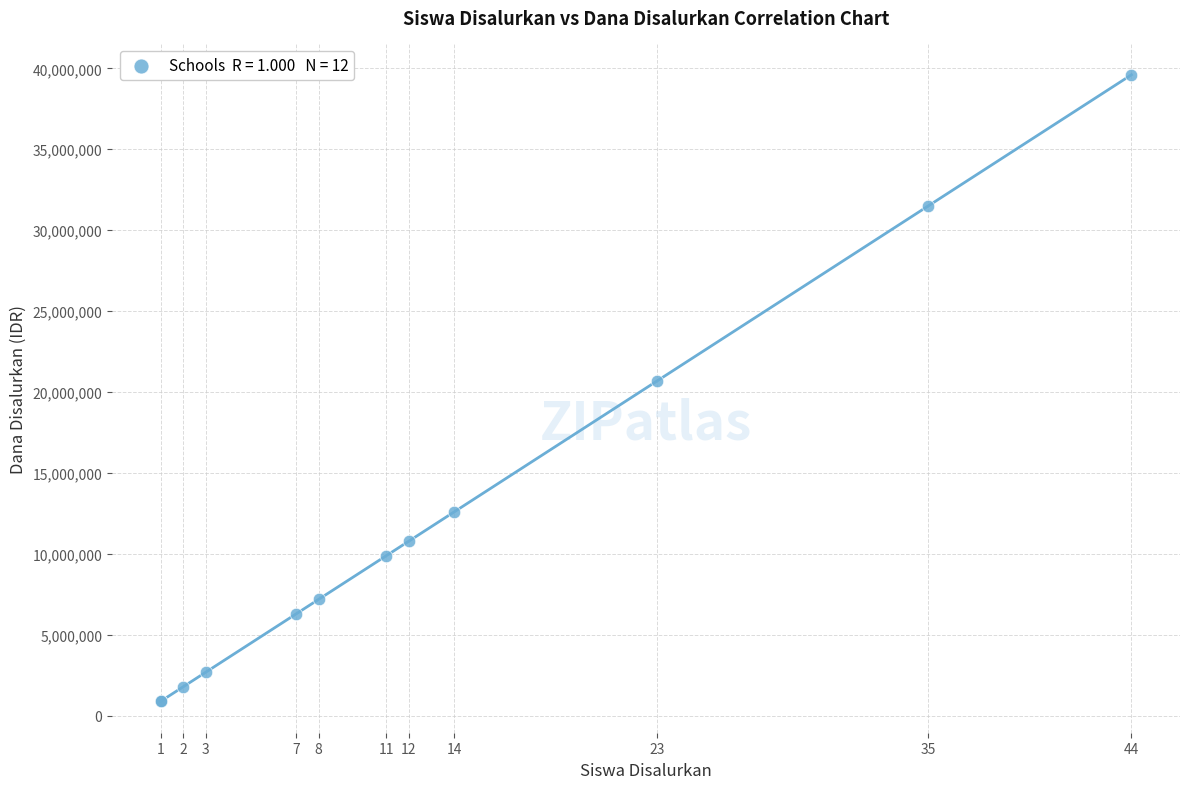

What Y value in the scatter plot is closest to 20250000?

20700000